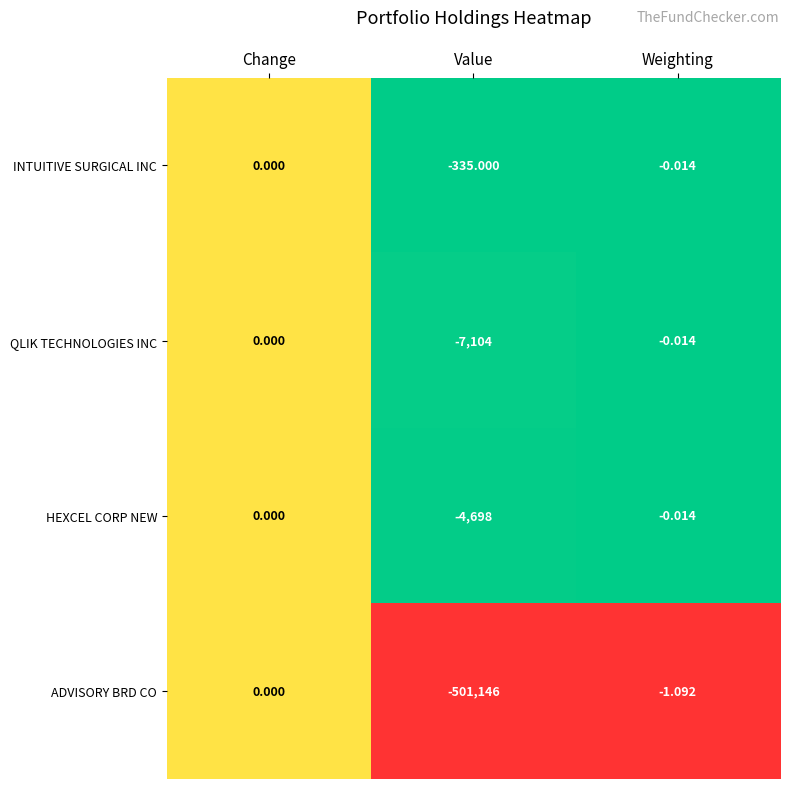

Count the number of data series in this chart.

4